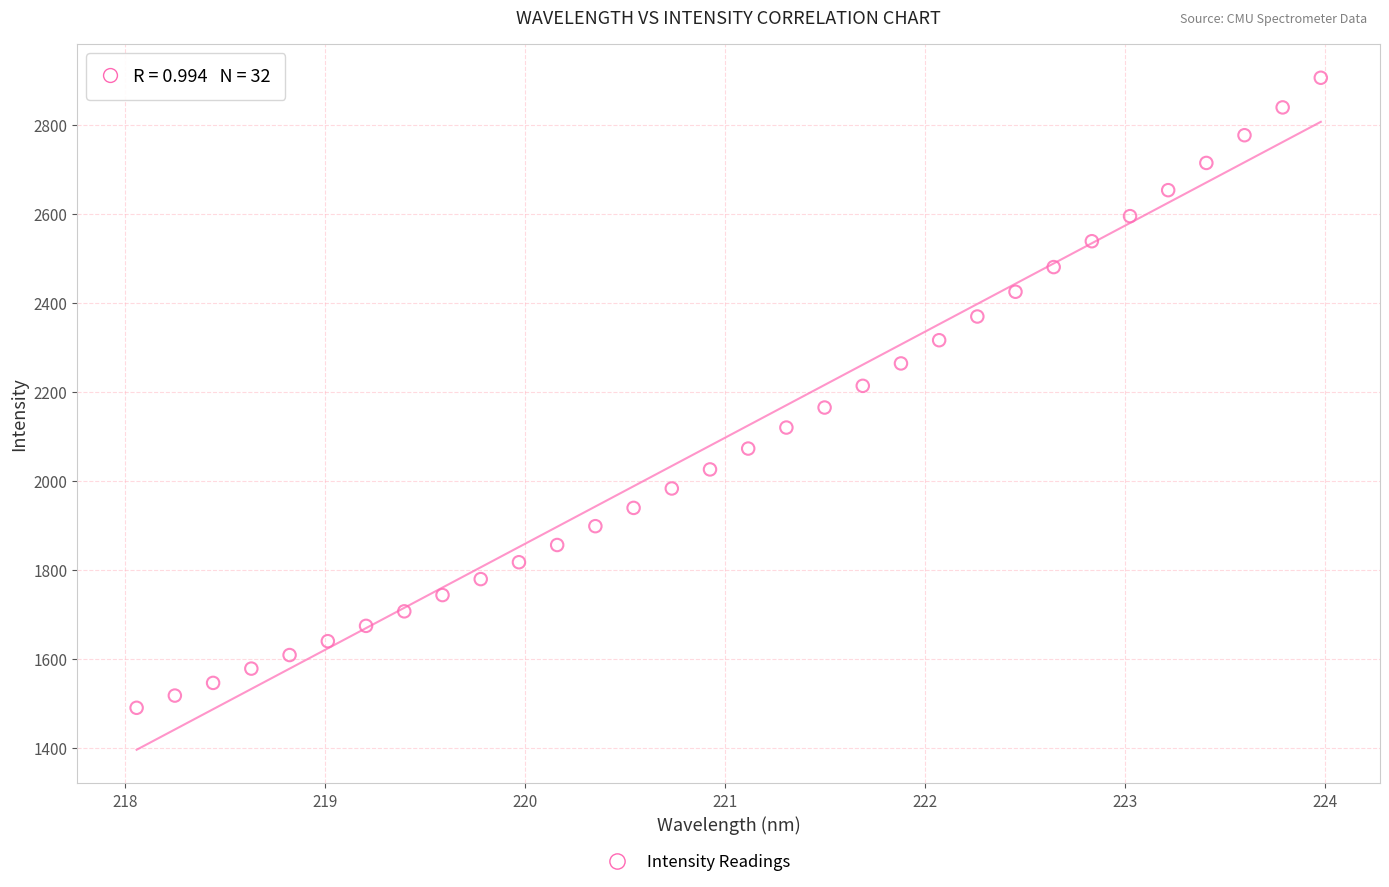

What is the range of Y values (max minus min)?

1416.9